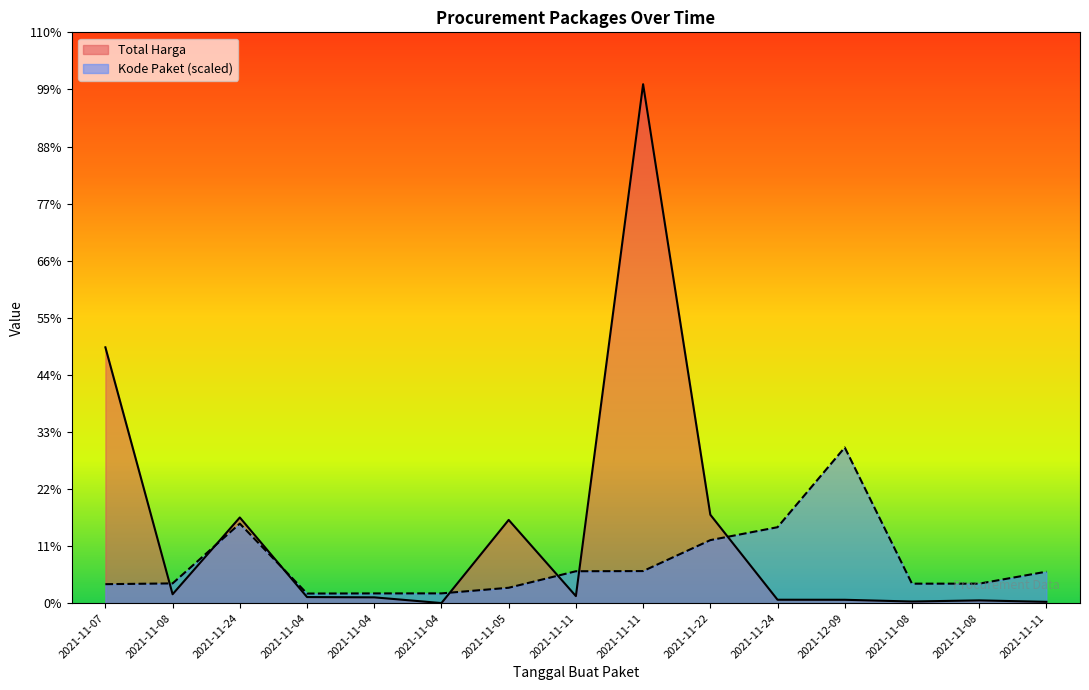

The Kode Paket series shows 443352007.5 at 2021-11-24. True or false?

True